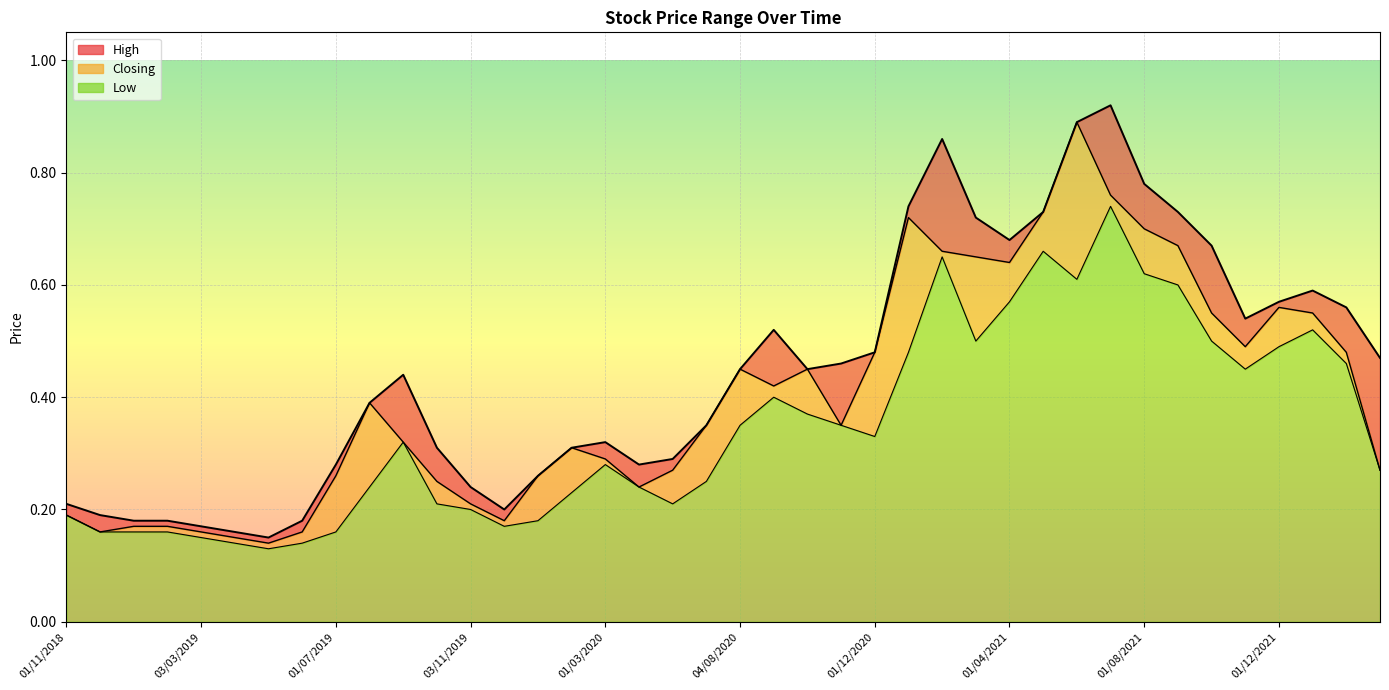

In High, how many points are lower than both neighbors (excluding endpoints)?

6